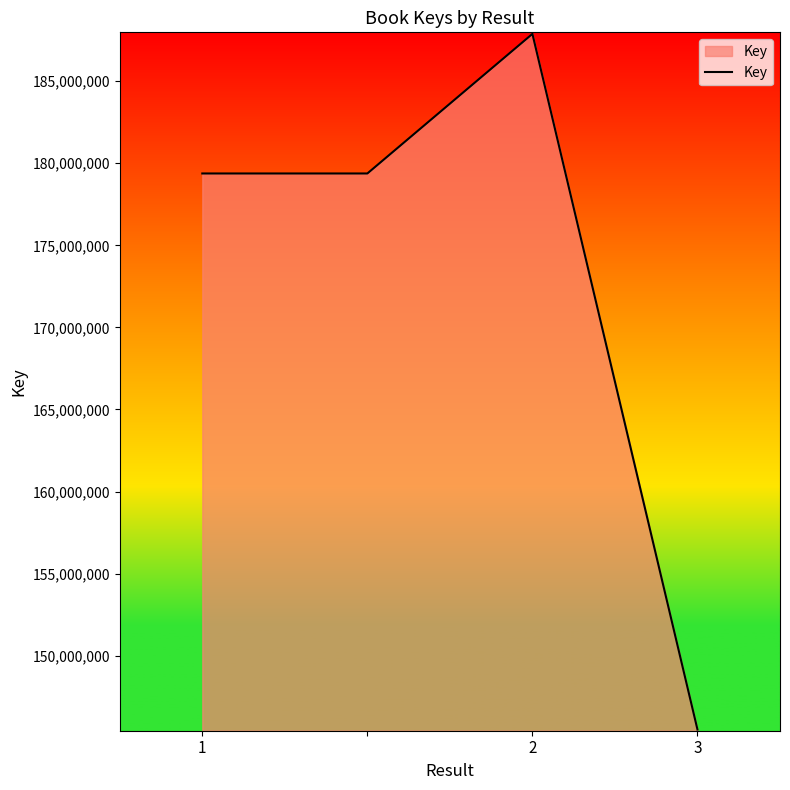

What is the sum of all values?

692138060